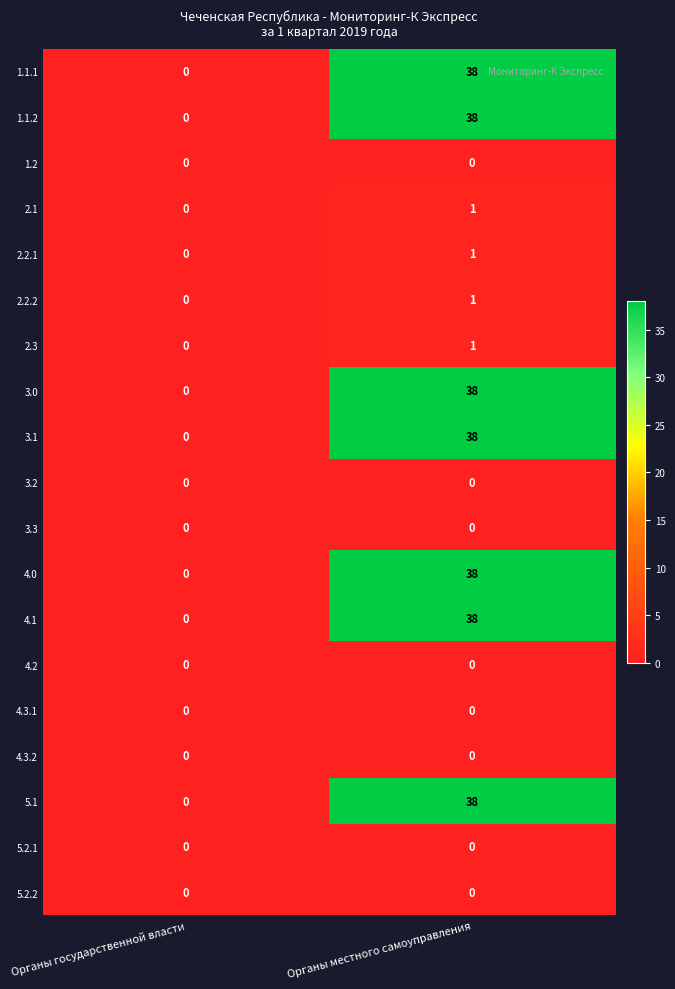

At which category is the sum across all series the highest?

Органы местного самоуправления